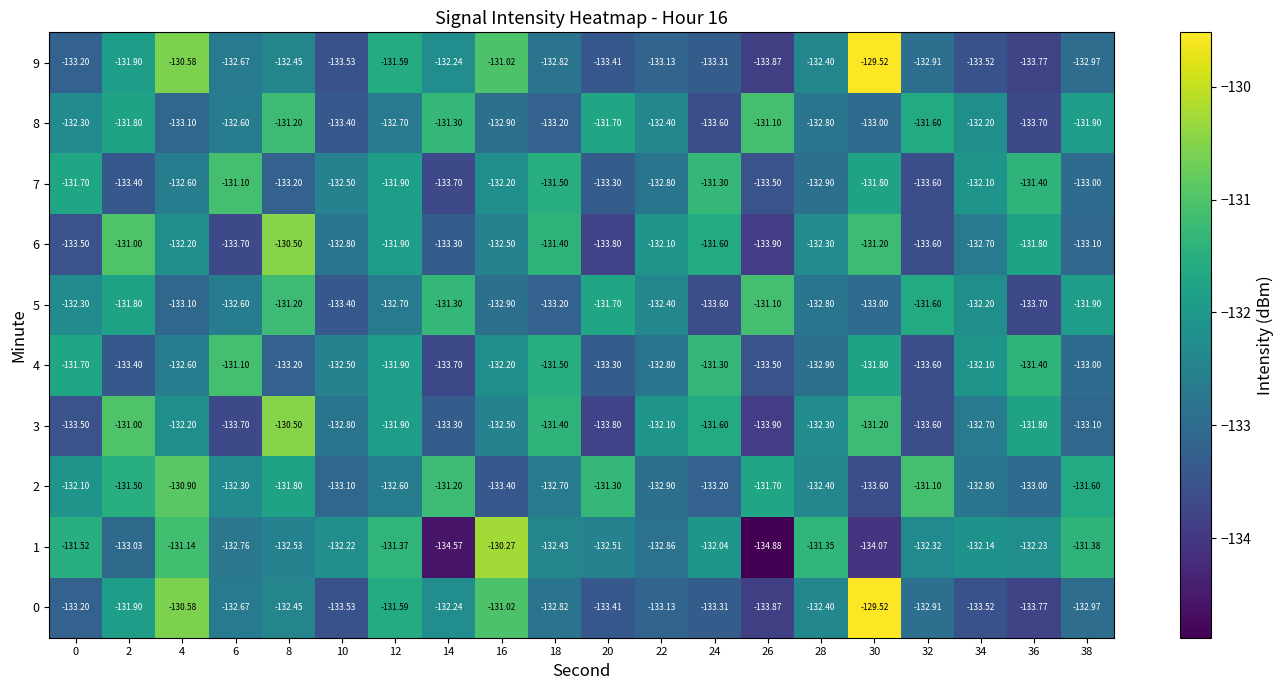

Is the value of 7 at 34 greater than the value of 4 at 24?

No